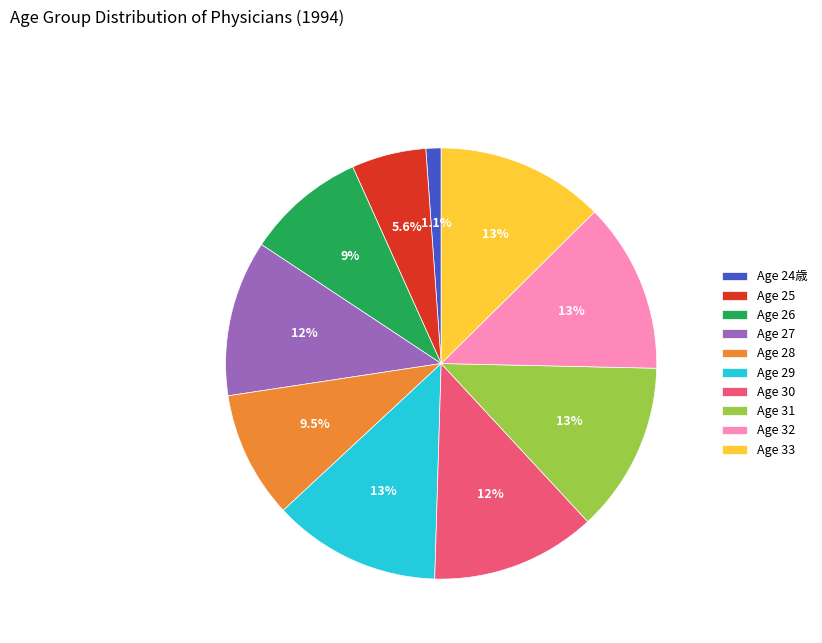

What percentage is NOT represented by Age 26?

91.0%